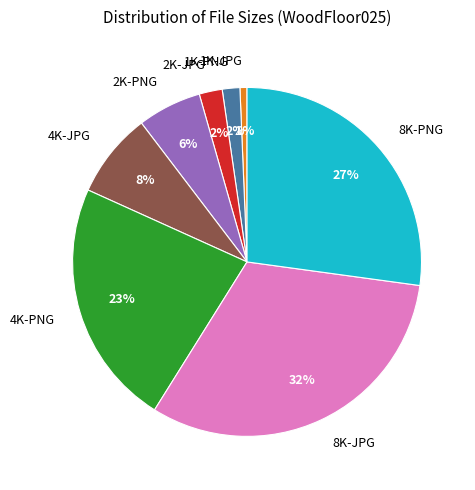

How many slices are in this pie chart?

8